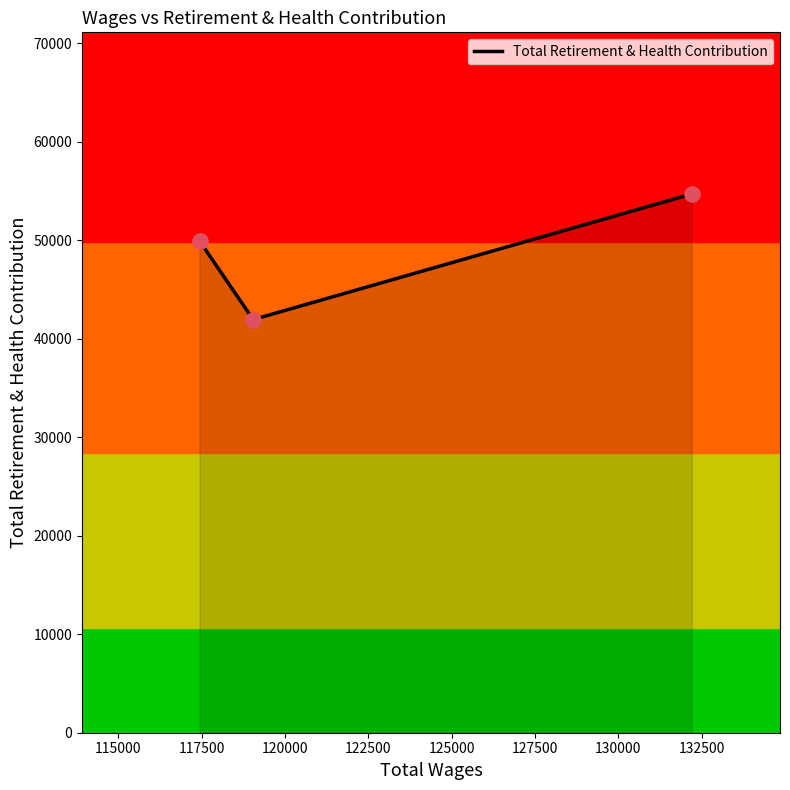

What is the smallest value displayed?

41950